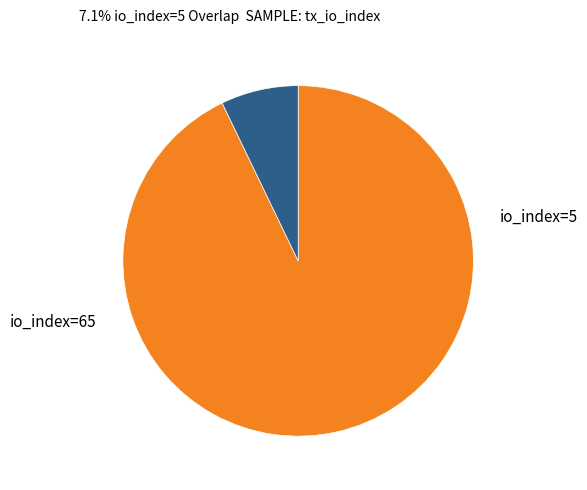

What is the change in value from io_index=65 to io_index=5?

-60